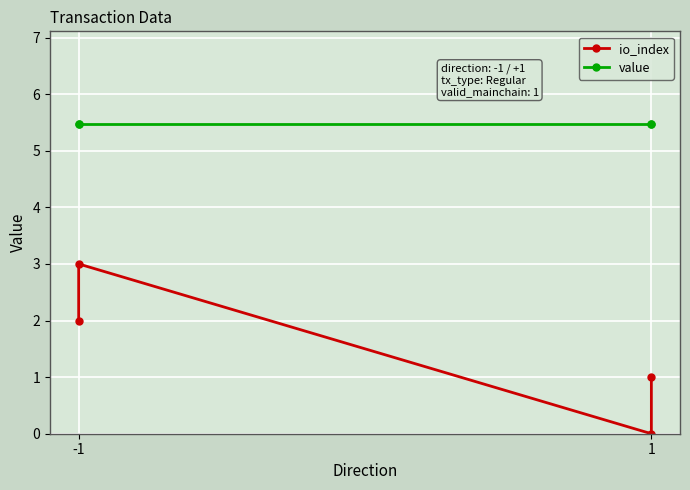

Is the value of io_index at 1 greater than the value of value at 1?

No